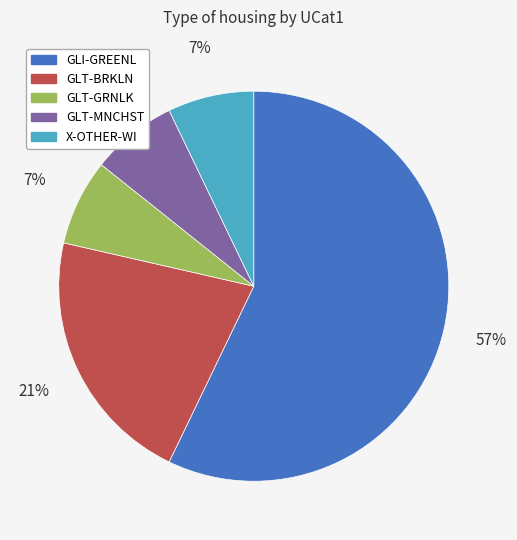

To the nearest percent, what percentage of the pie is X-OTHER-WI?

7%